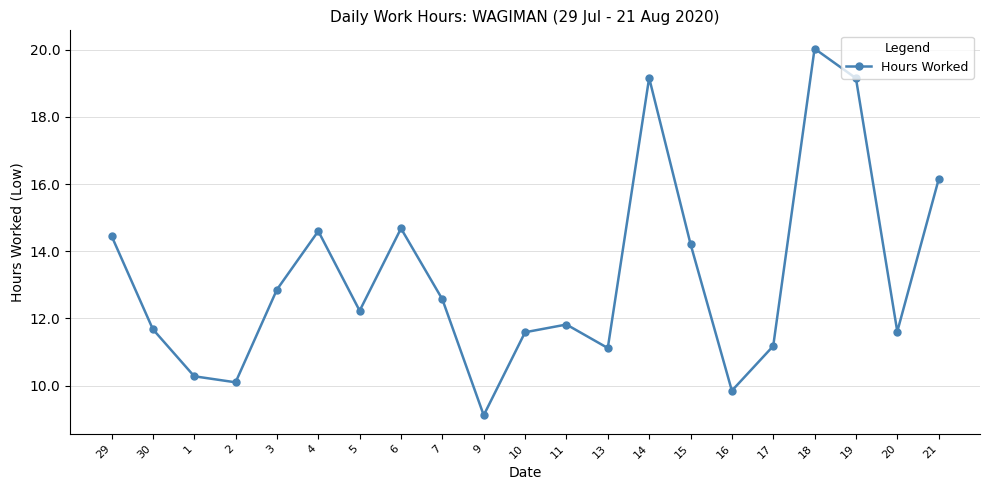

At which label does the data first exceed 12?

29